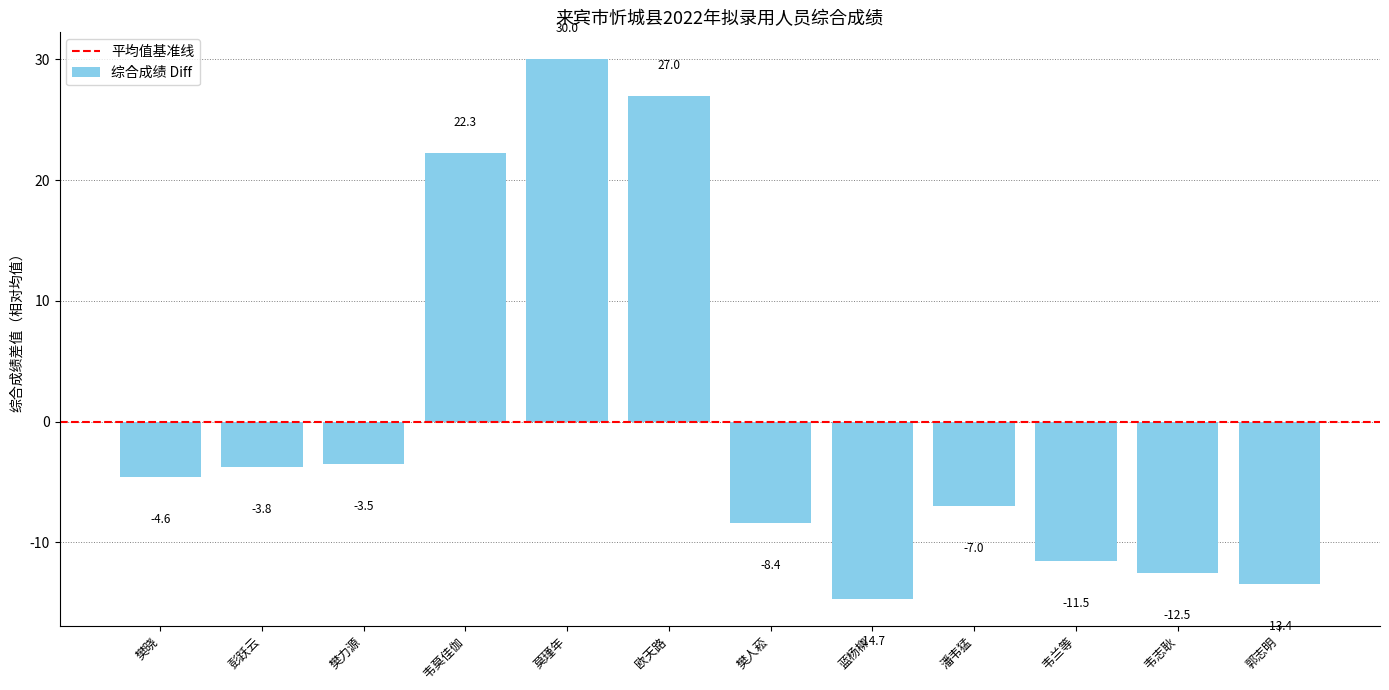

The chart shows a value of 27.0 at 欧天路. True or false?

True